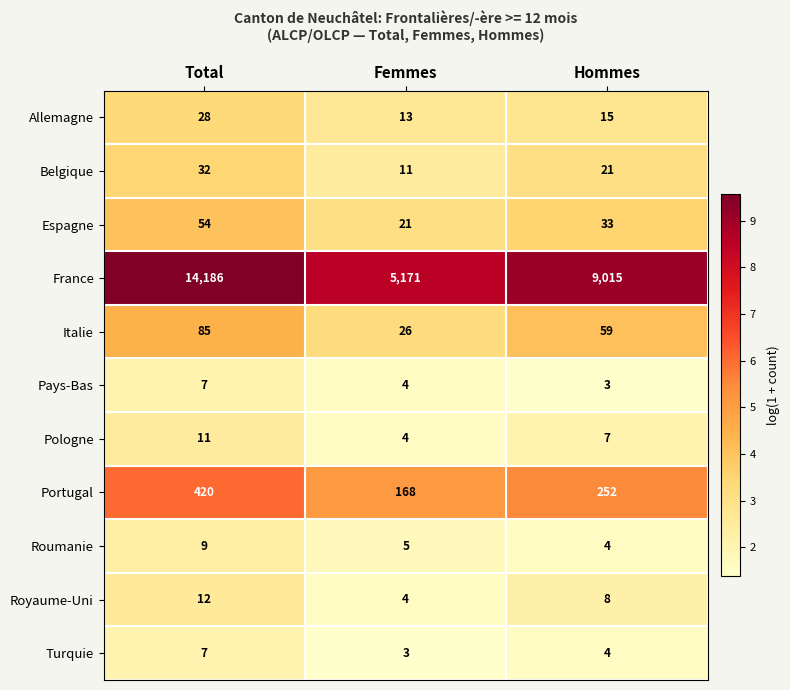

At how many categories does at least one series exceed 8?

3